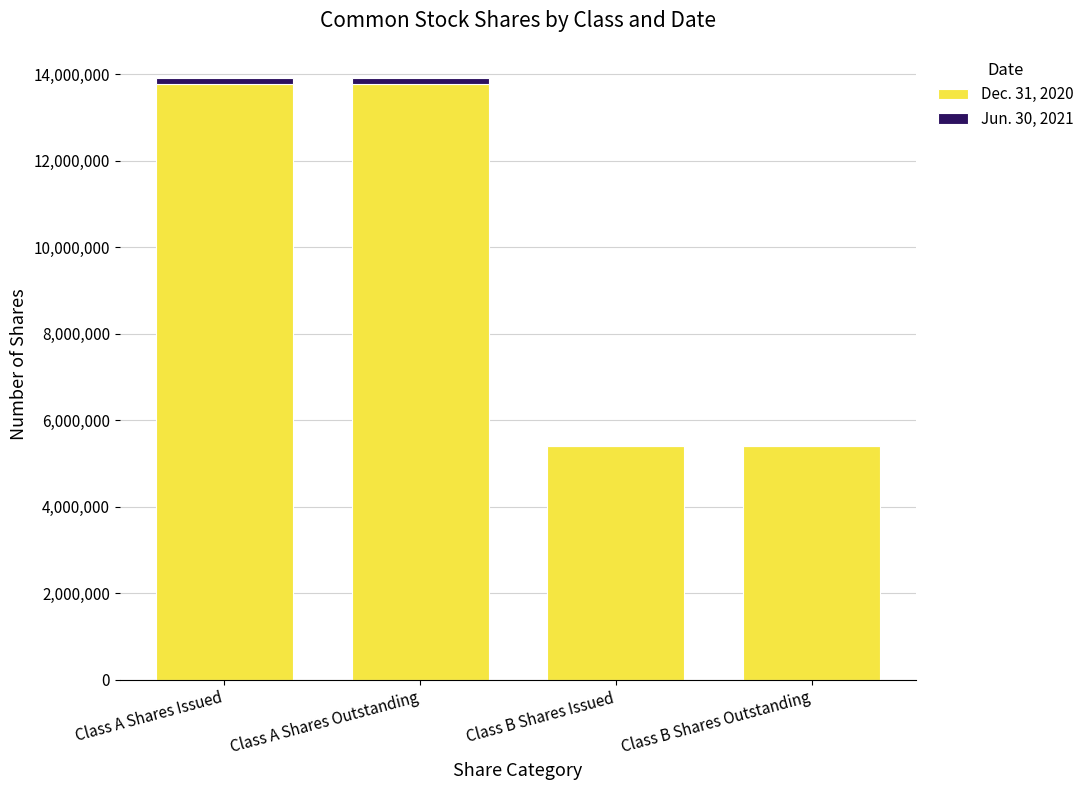

The Dec. 31, 2020 series shows 1727059 at Class B Shares Issued. True or false?

False